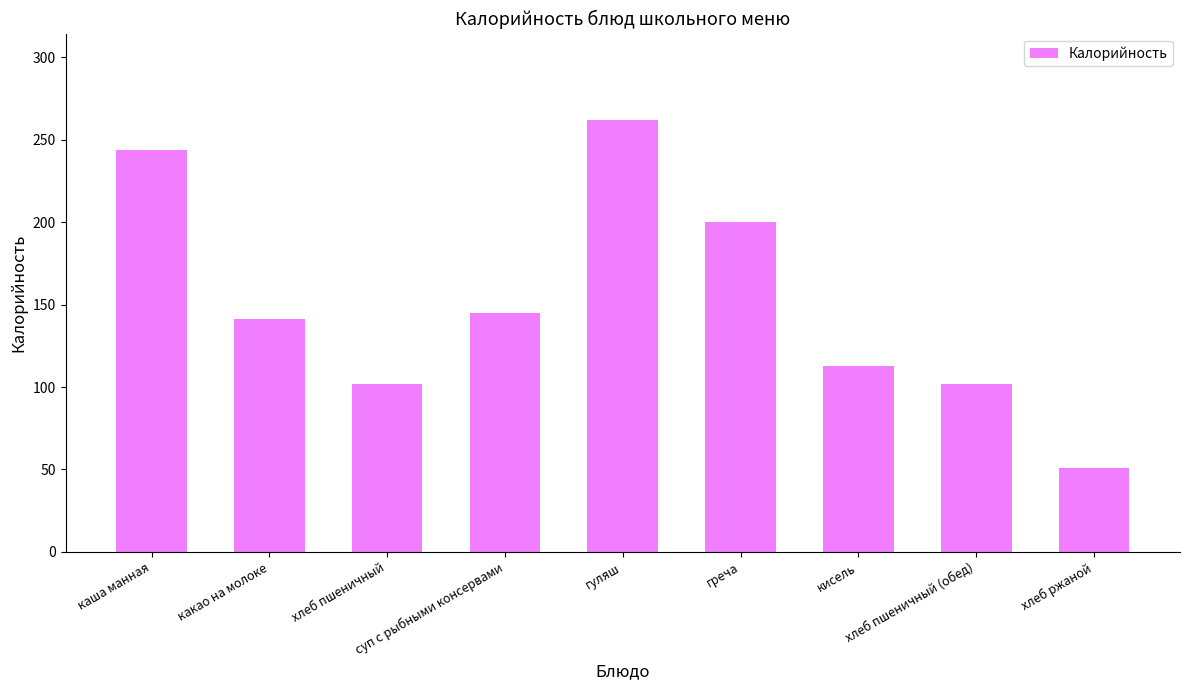

What is the difference between the values at хлеб пшеничный (обед) and гуляш?

160